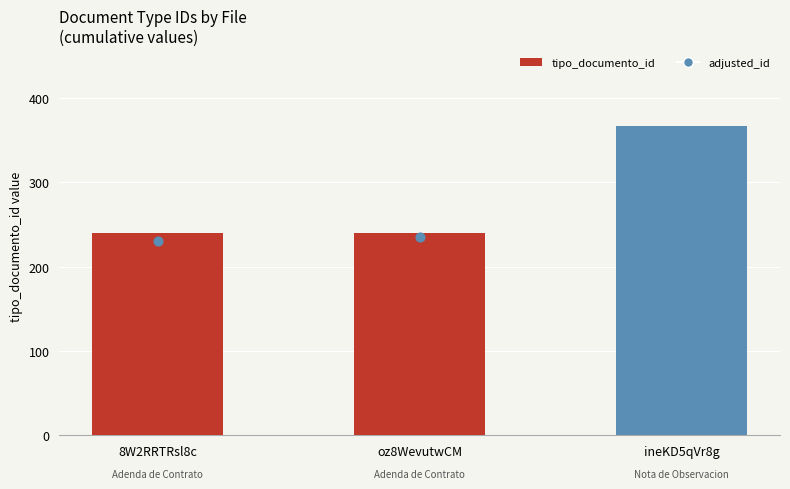

Which series contains the lowest Y value?

adjusted_id